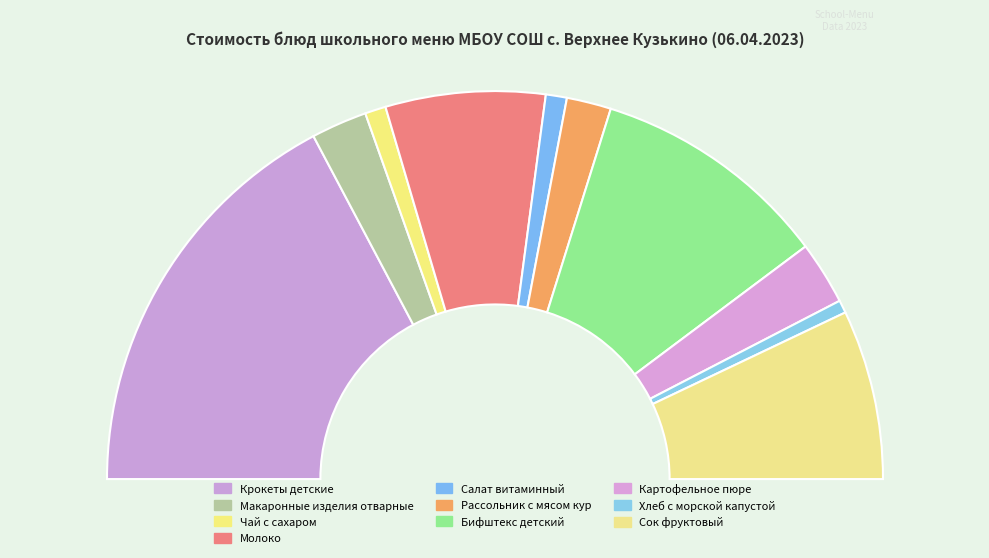

Combined, what portion of the pie is Макаронные изделия отварные and Молоко?

18.0%